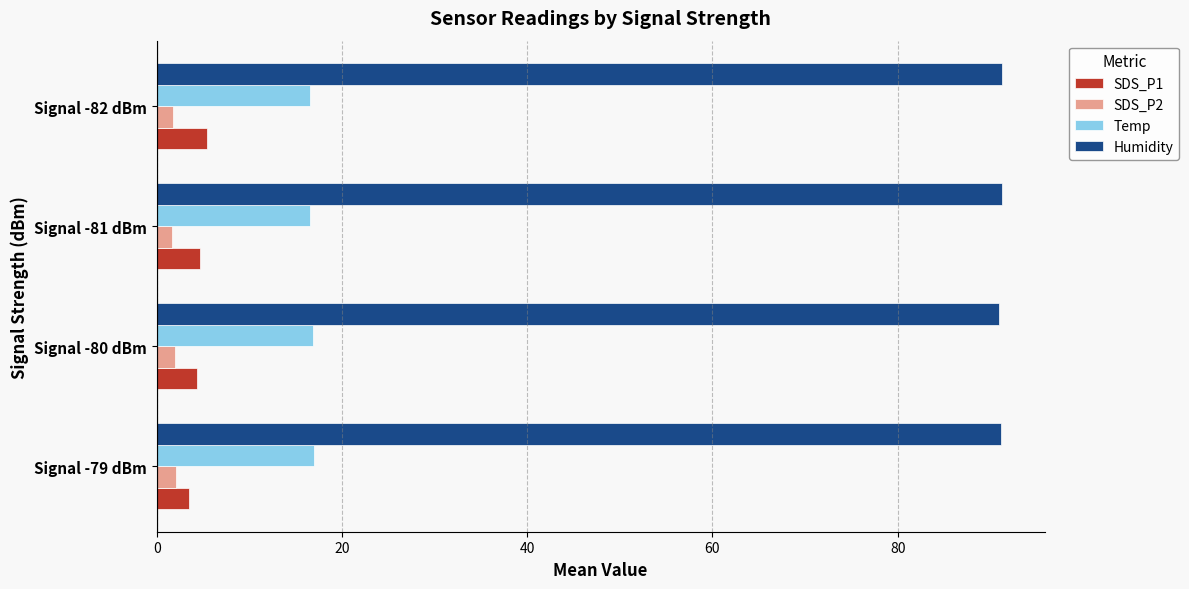

How many data points in SDS_P1 are above 4?

3